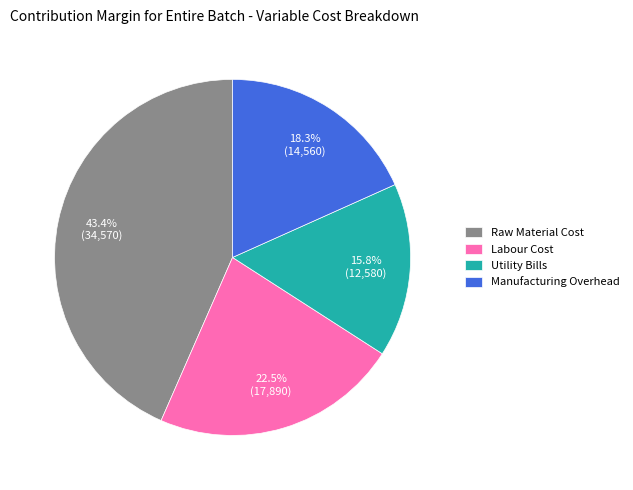

Rank the categories by value from highest to lowest.

Raw Material Cost, Labour Cost, Manufacturing Overhead, Utility Bills